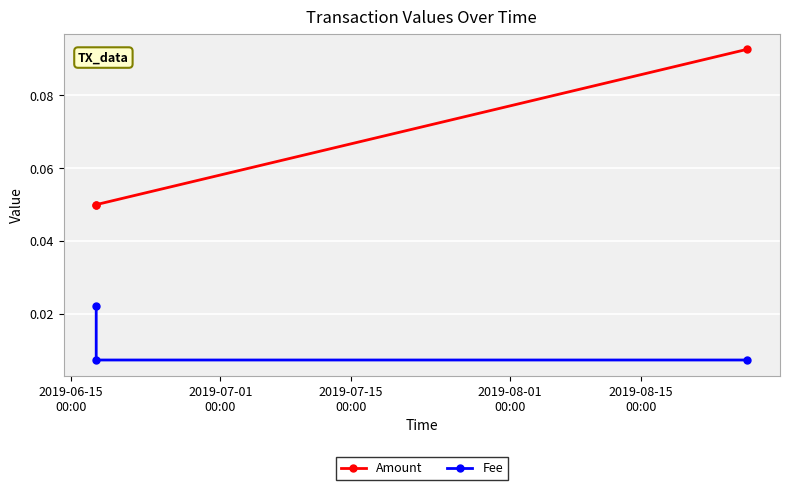

Which series has the largest total across all categories?

Amount